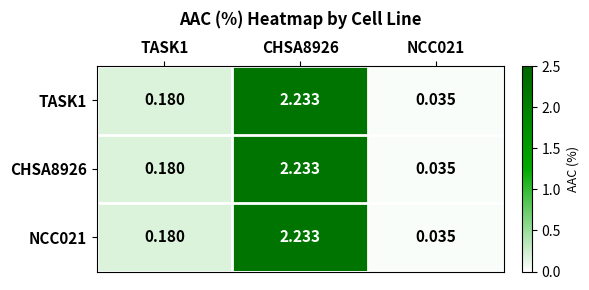

Is the value of NCC021 at CHSA8926 greater than the value of CHSA8926 at TASK1?

Yes